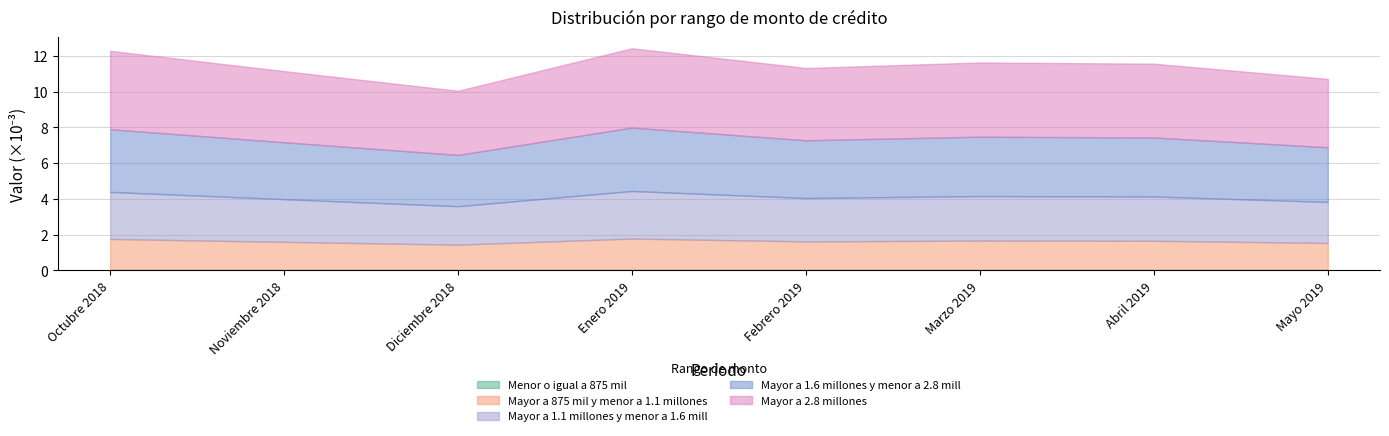

Which category has the highest value in the Mayor a 1.1 millones y menor a 1.6 mill series?

Enero 2019